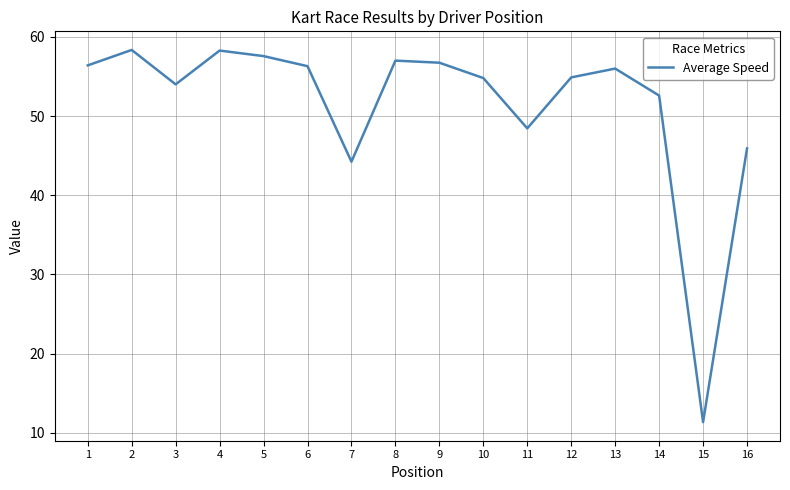

Read the value at 8.

57.0